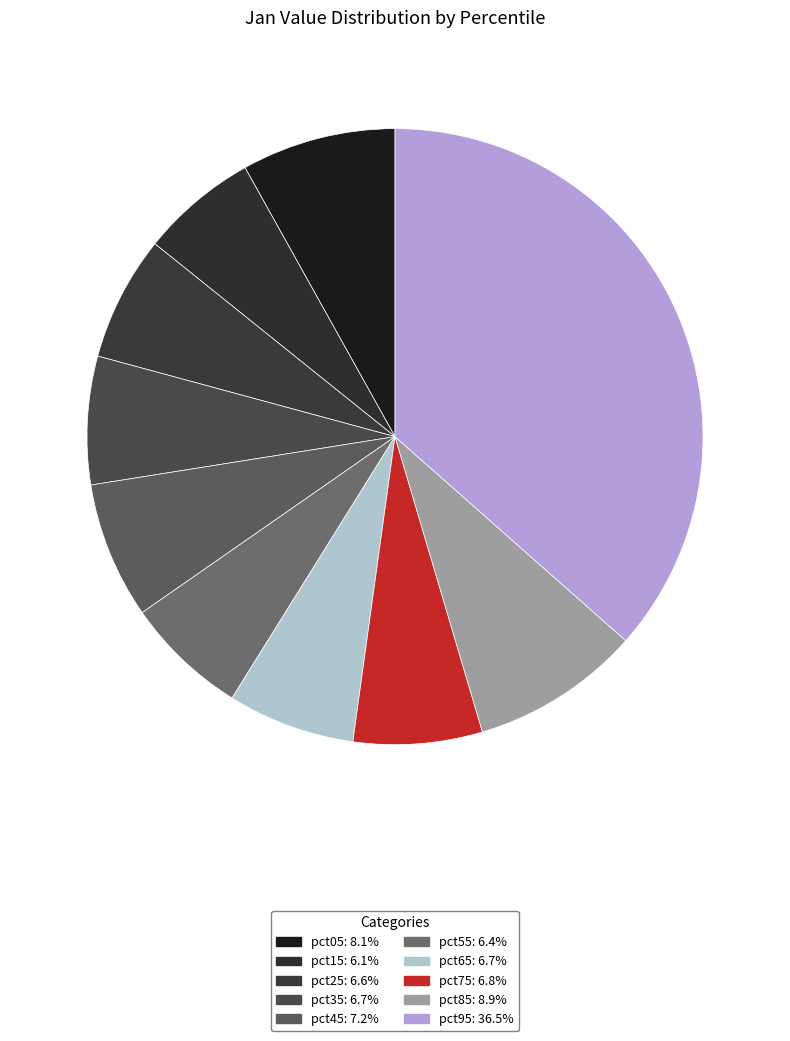

Is it true that pct35 is 7% of the pie?

True